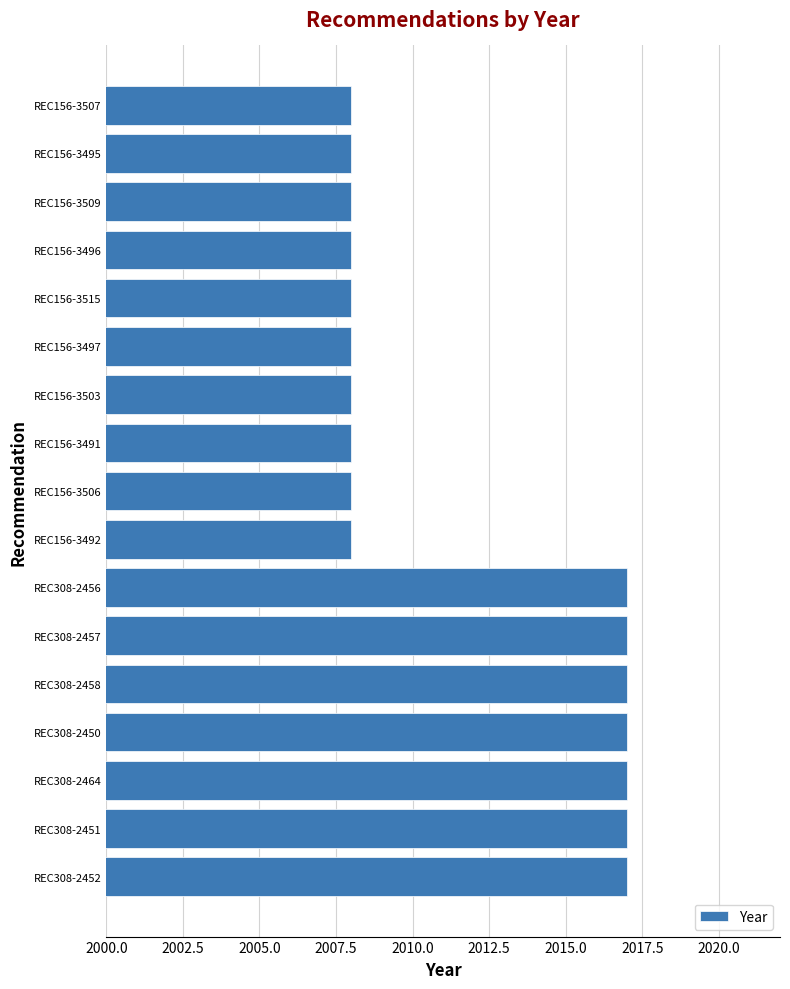

What is the average value?

2012